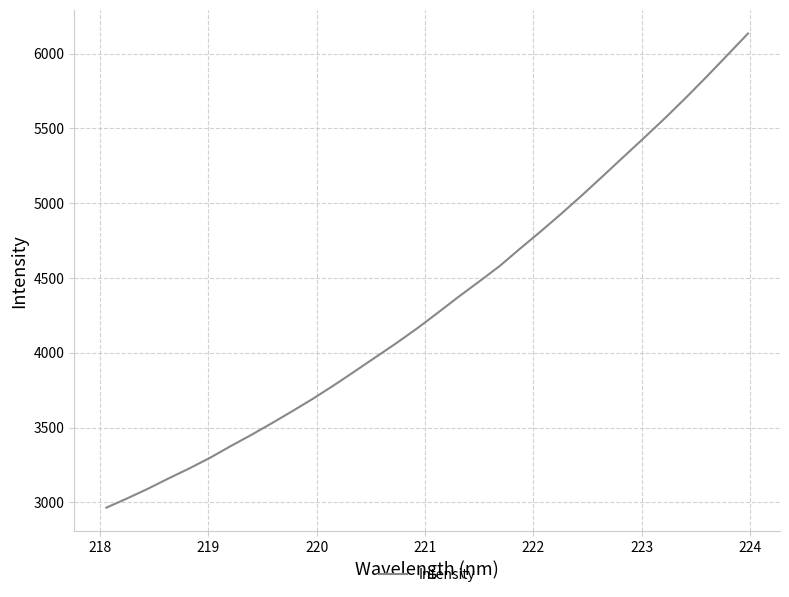

What is the greatest value displayed?

6133.7